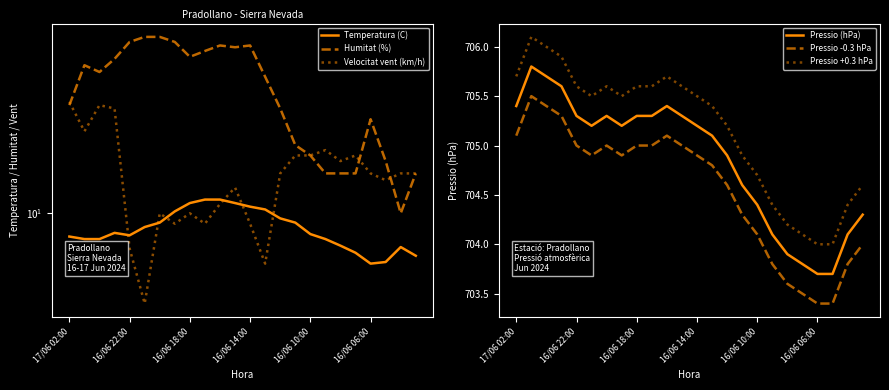

Is this an area chart (filled region under the line)?

No